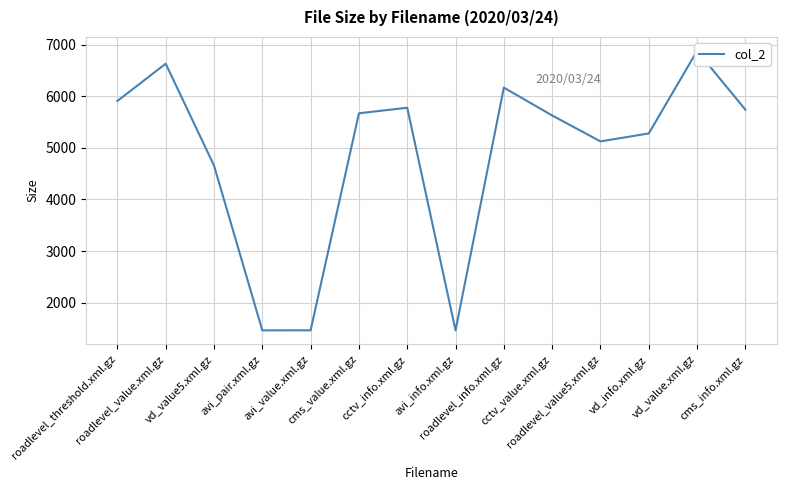

Approximately how many times larger is the value at roadlevel_value5.xml.gz compared to roadlevel_value.xml.gz?

0.8